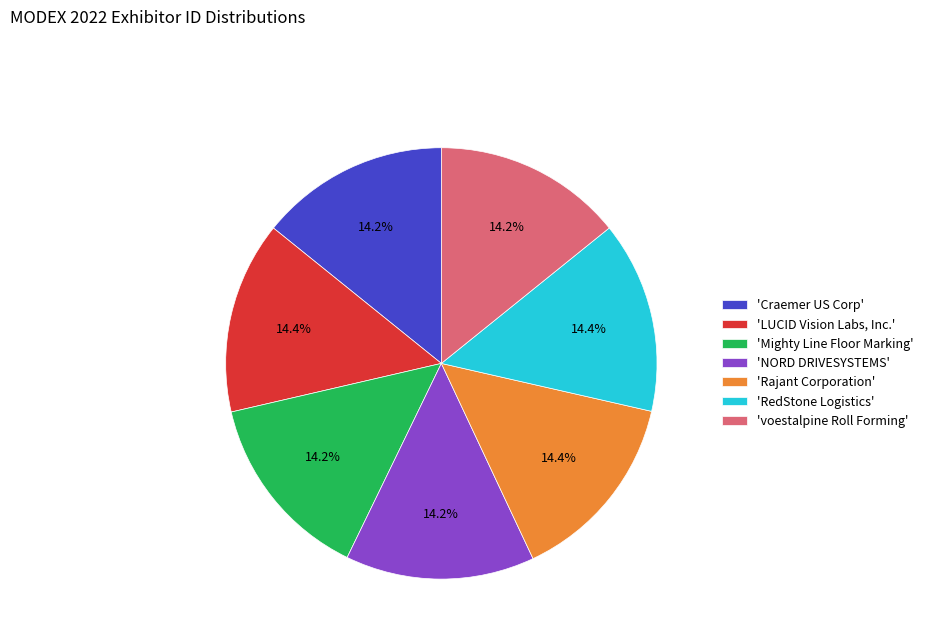

How many segments does this pie chart have?

7